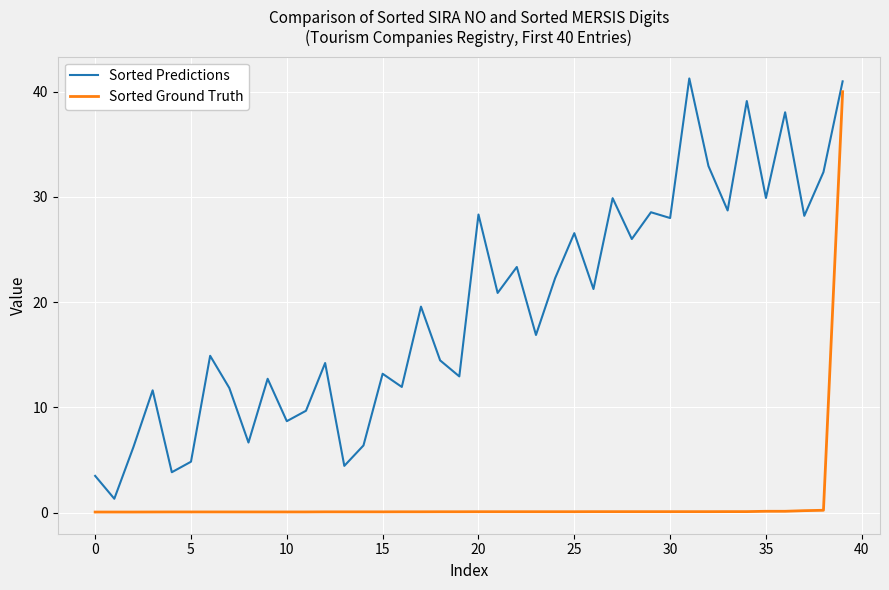

Rank the series by their average value, from lowest to highest.

Sorted Ground Truth, Sorted Predictions